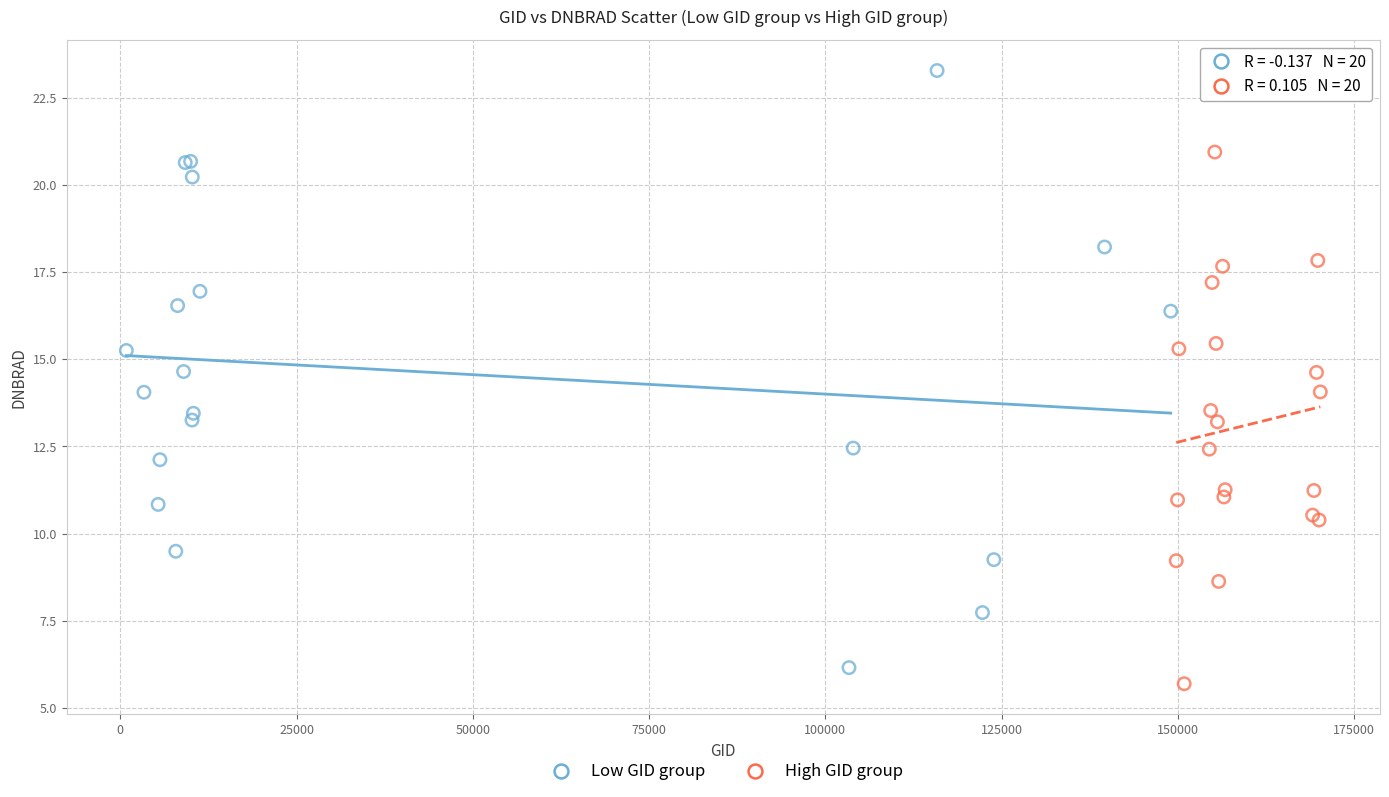

Which series has the widest spread of Y values?

Low GID group